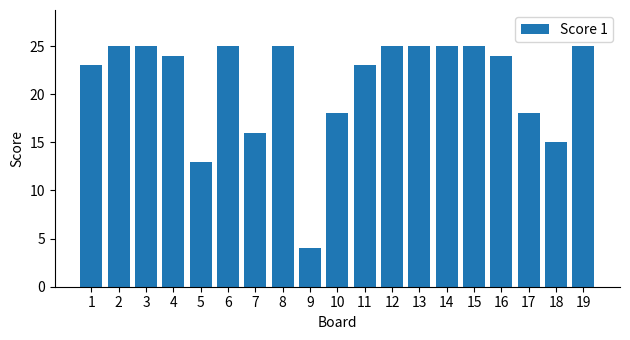

Where does the data first go above 24?

2